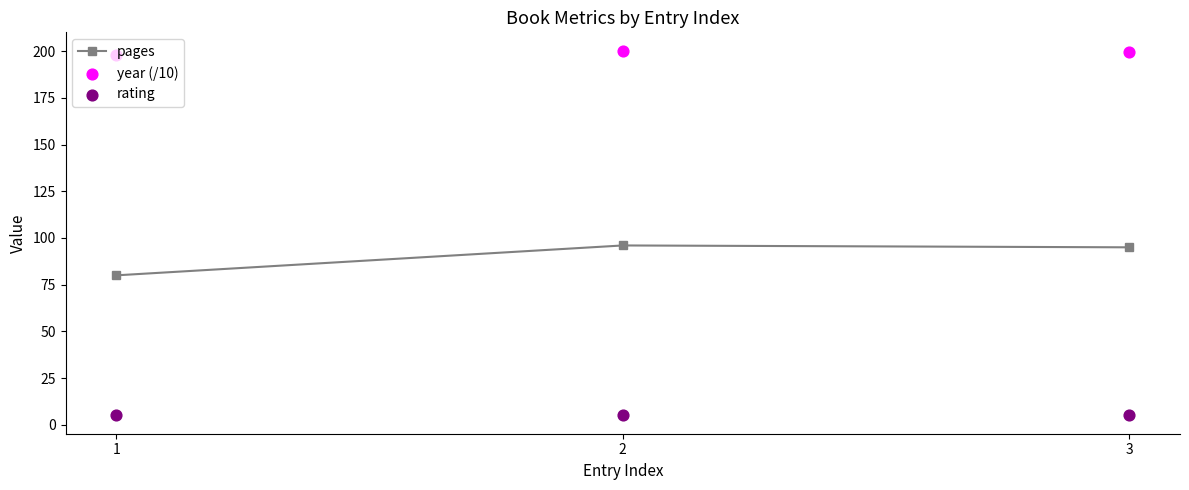

Is the value of rating at 3 greater than the value of pages at 3?

No